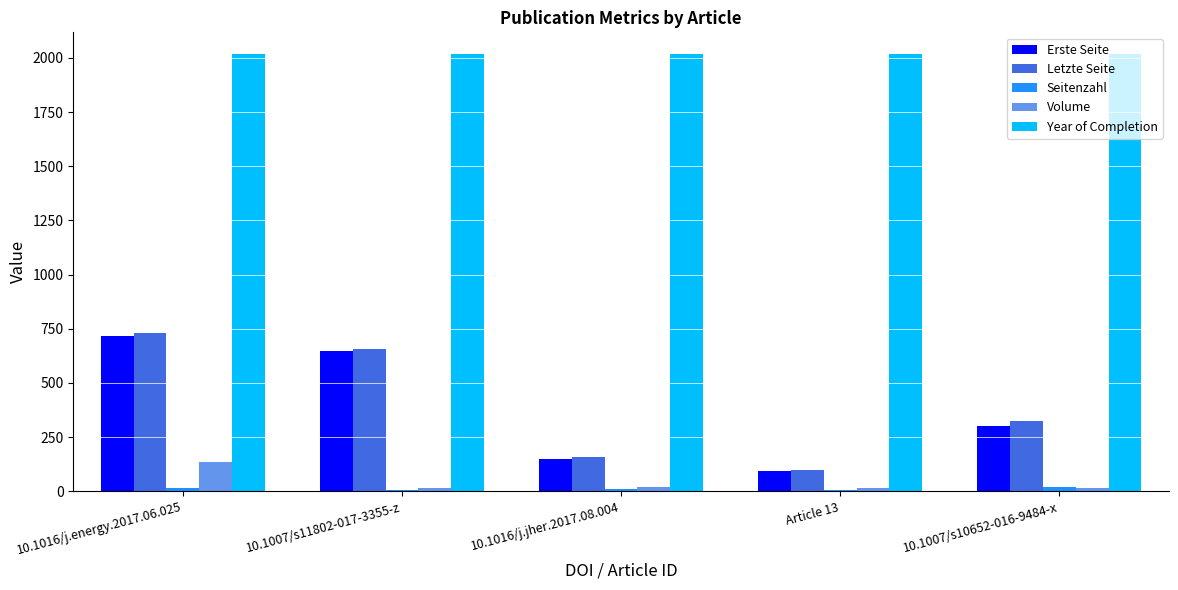

Which series has the largest total across all categories?

Year of Completion